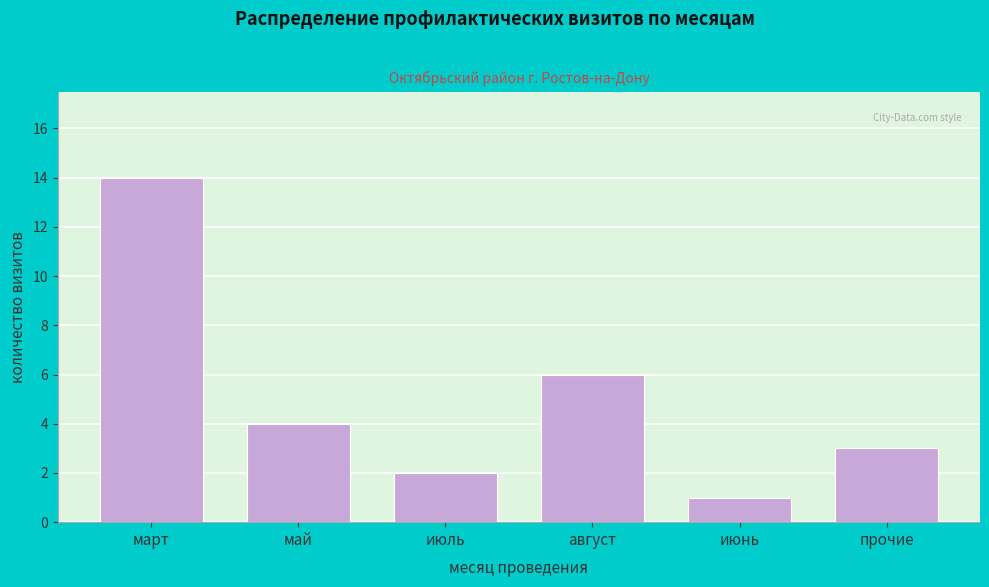

Reading right to left, list all the values displayed in this chart.

3	1	6	2	4	14